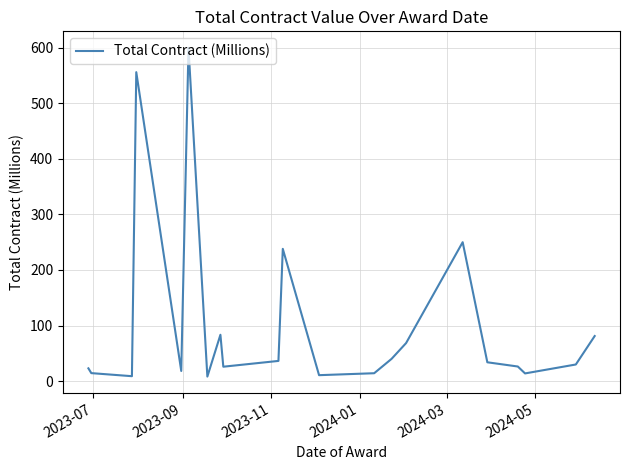

What is the difference between the maximum and minimum values?

592.0